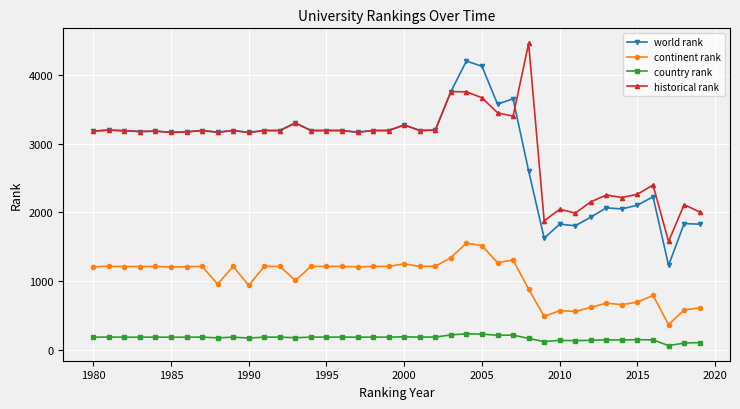

List the series in order of their peak value, highest first.

historical rank, world rank, continent rank, country rank